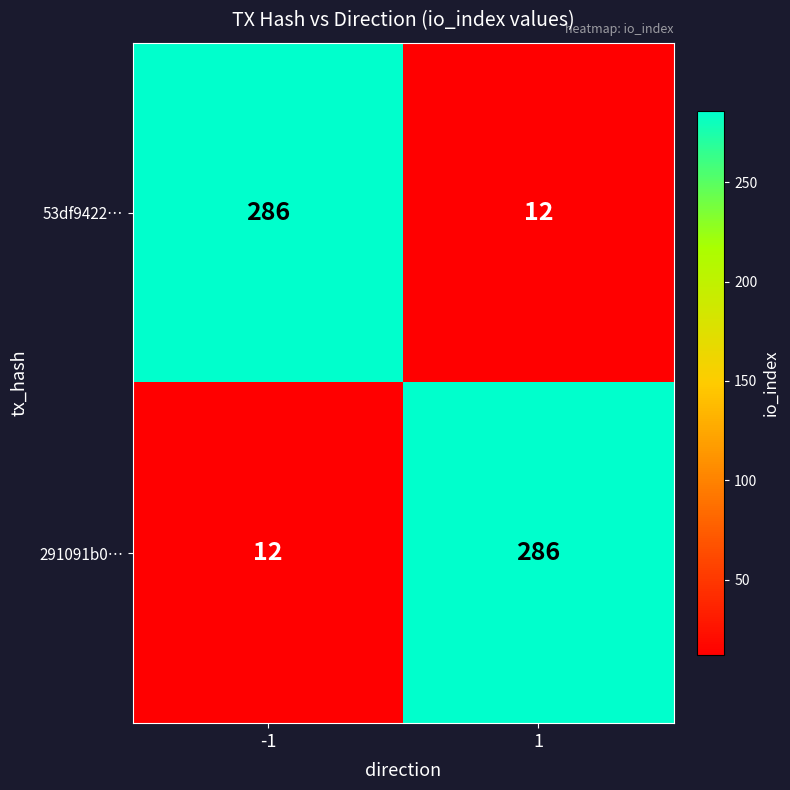

At -1, list the series in order from largest to smallest.

53df9422…, 291091b0…